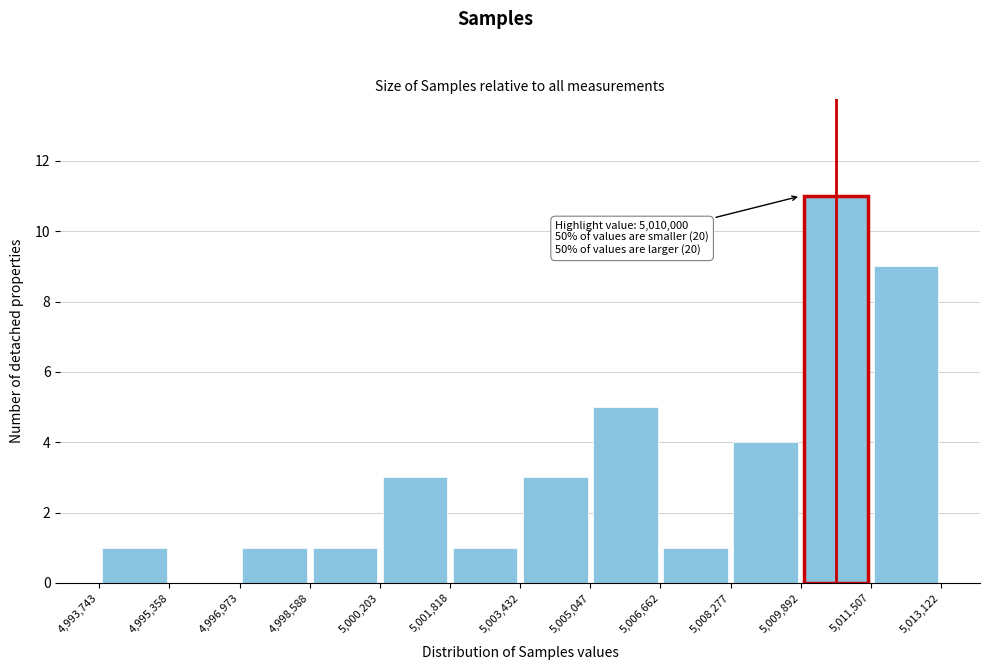

Over which range of the x-axis is the bar tallest?

5,009,892 to 5,011,507